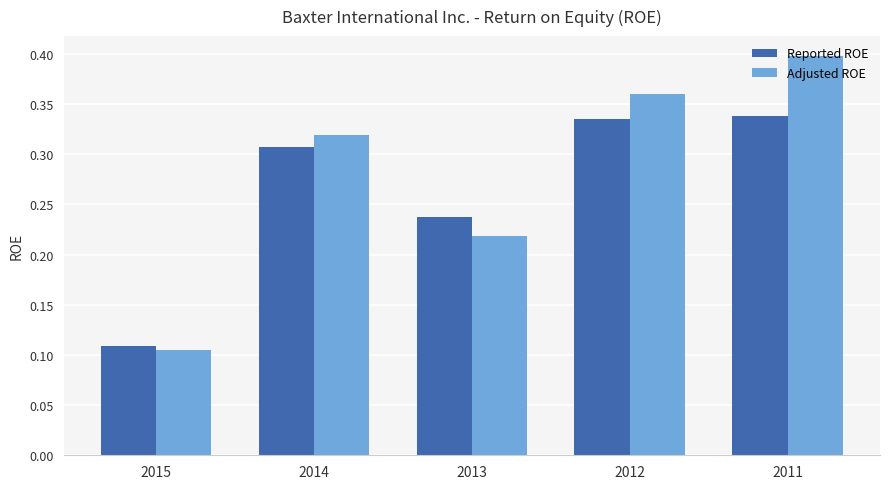

How many bars are there in total?

10